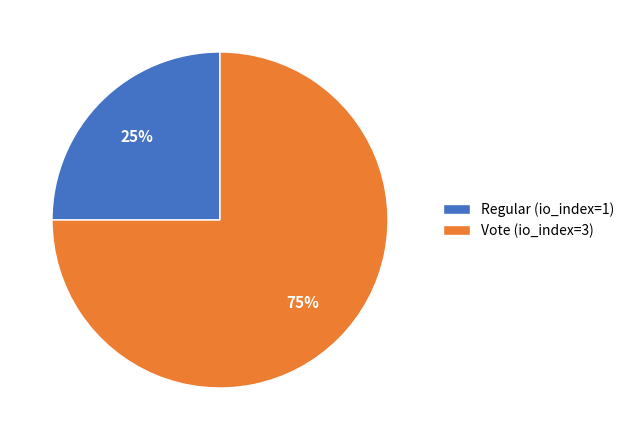

Which slice is the smallest?

Regular (io_index=1)